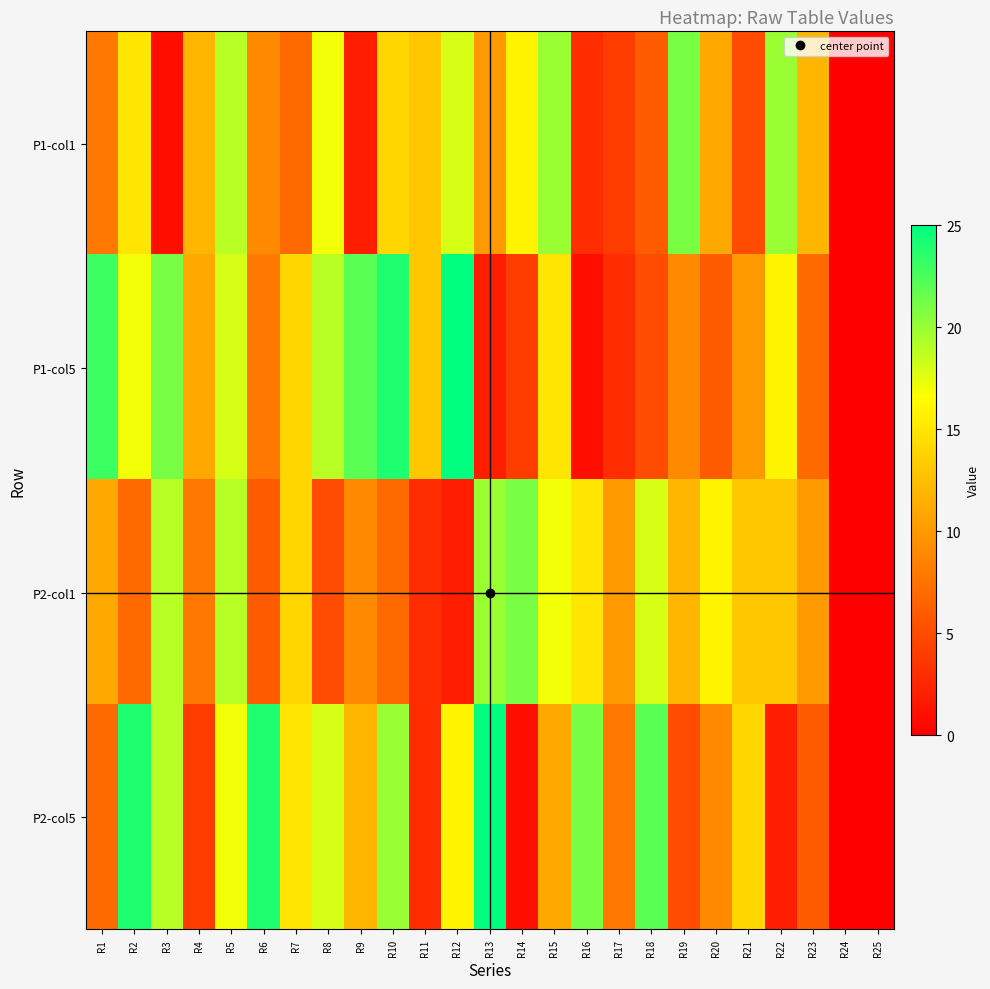

At how many categories does at least one series exceed 5?

23